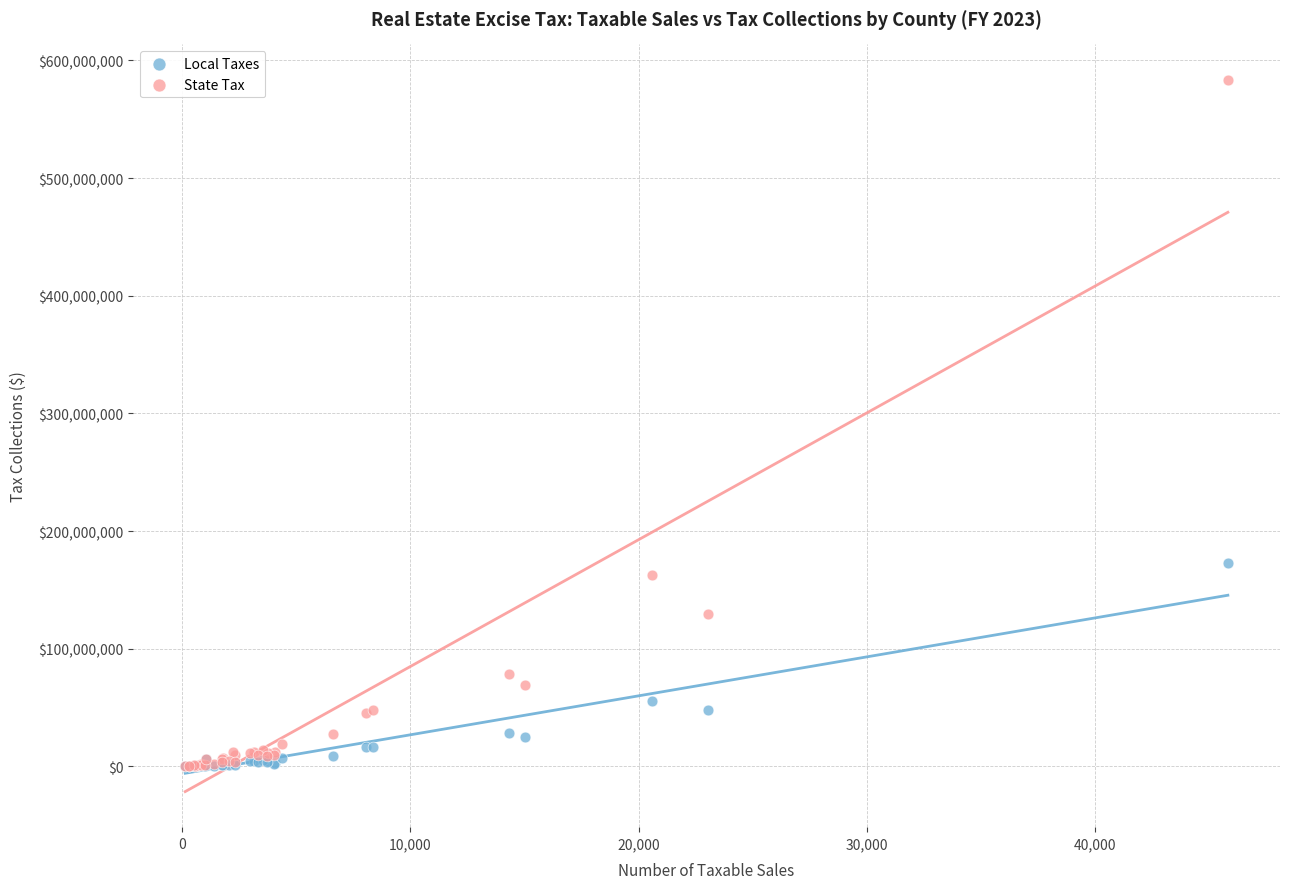

Across all series, what Y value is closest to 291729967?

172473162.4